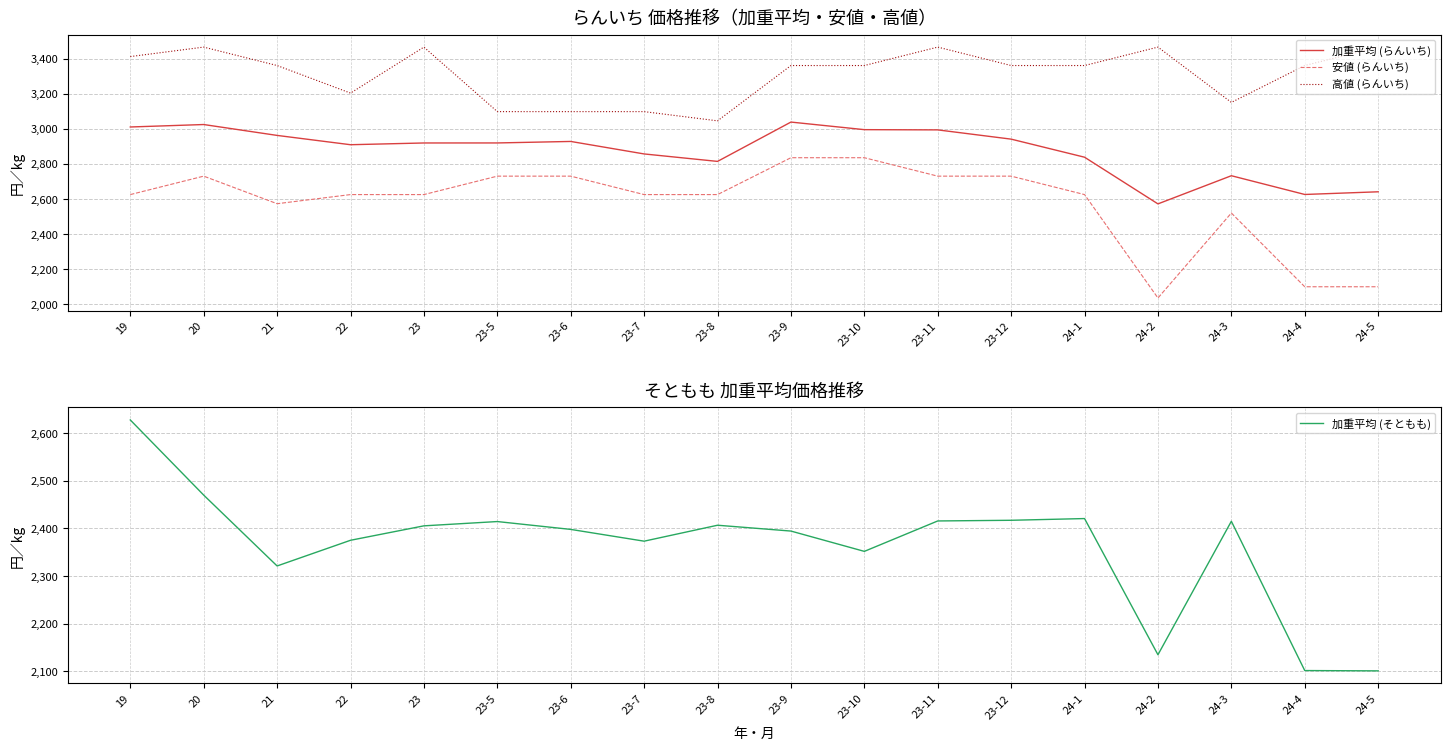

In 加重平均 (らんいち), how many points are lower than both neighbors (excluding endpoints)?

4